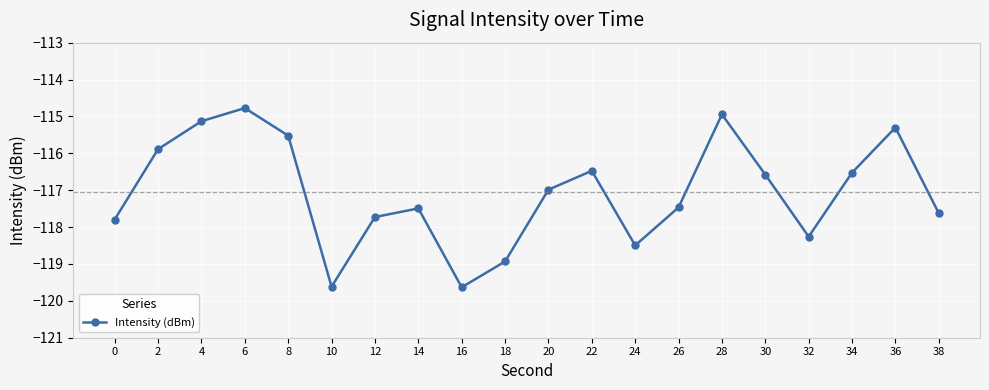

What value does the data have at 24?

-118.5